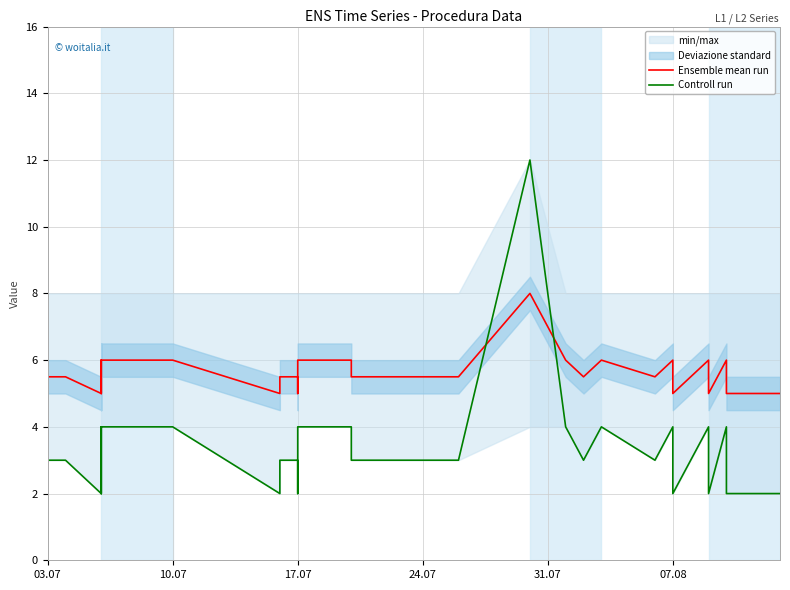

Count the number of categories in the chart.

40